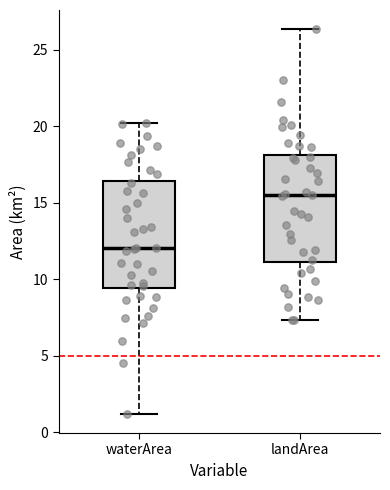

Which box has the highest median line?

landArea